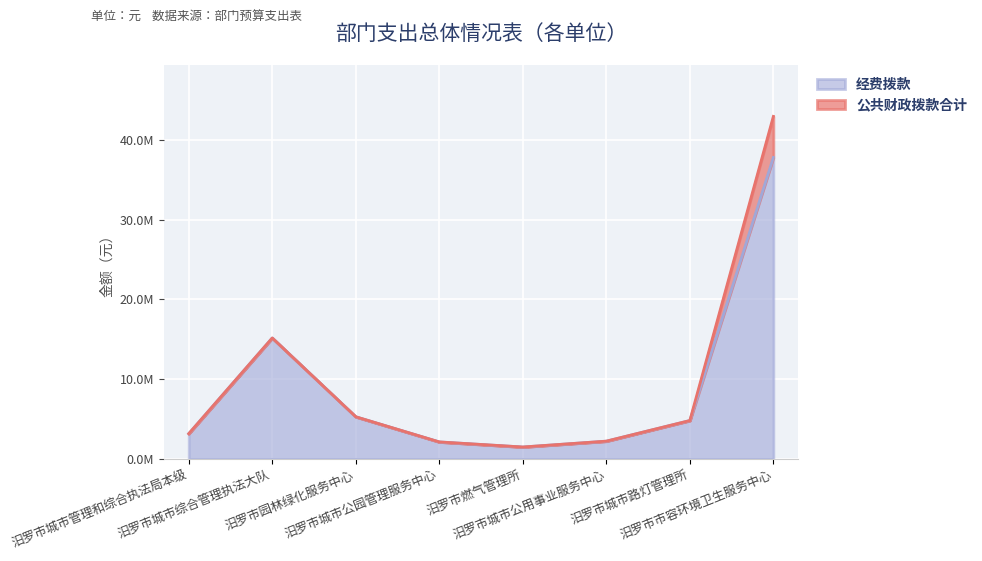

Where is the first local maximum for 经费拨款?

汨罗市城市综合管理执法大队